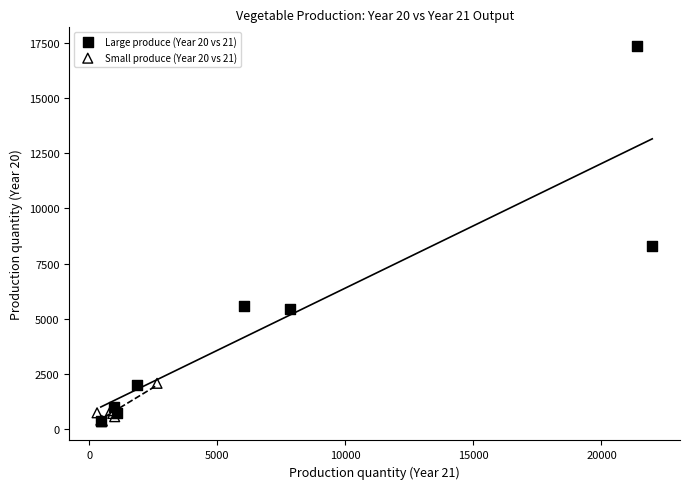

Which series reaches the maximum Y coordinate?

Large produce (Year 20 vs 21)